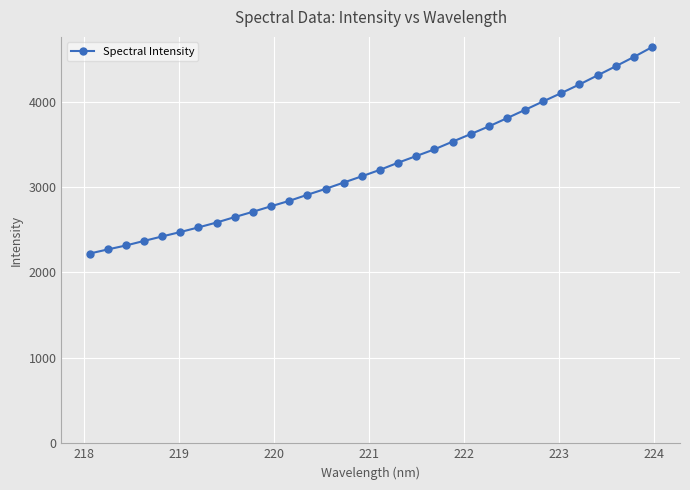

What is the greatest value displayed?

4636.8